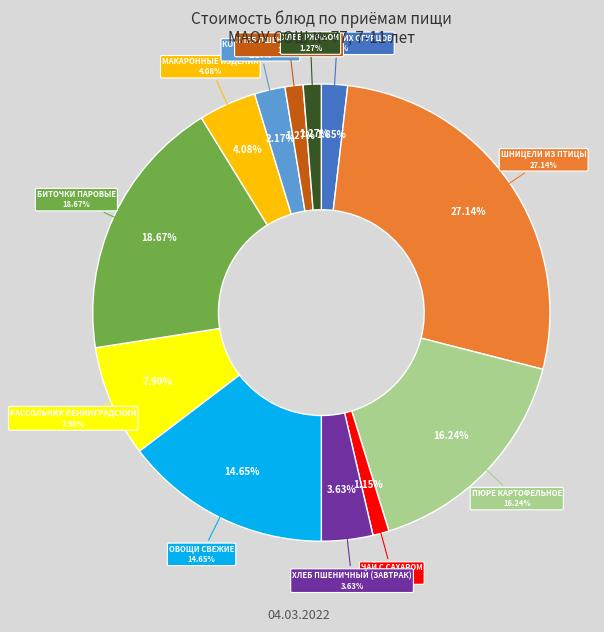

To the nearest percent, what is the difference between the largest and smallest slice percentages?

26%